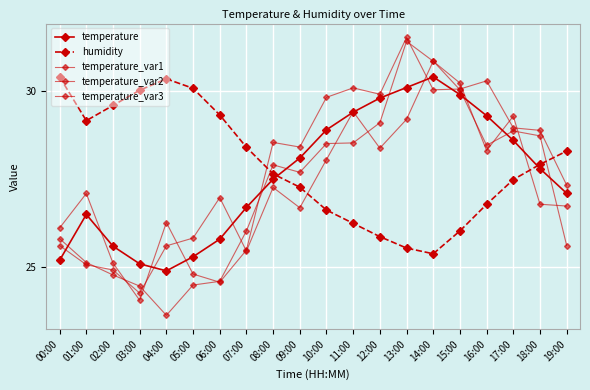

How many data points in temperature_var2 are less than 28?

9